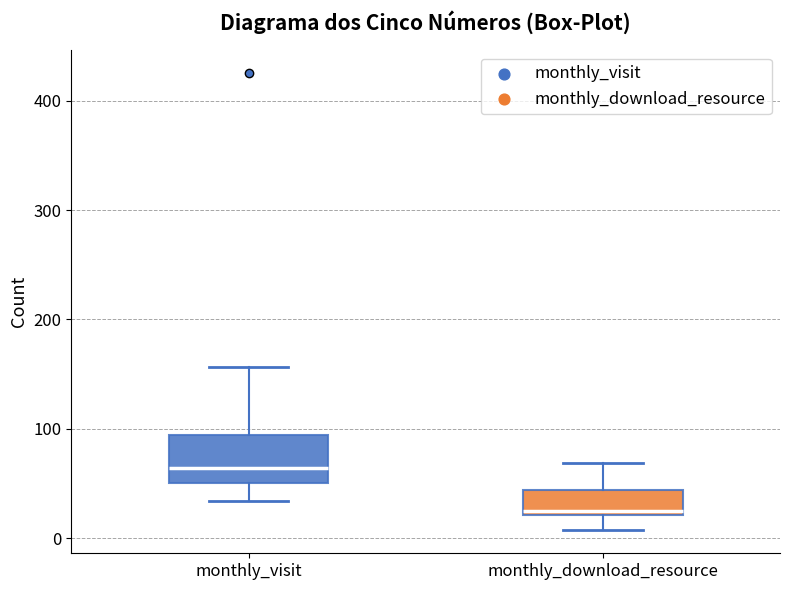

Reading left to right, read every box against the y-axis: the position of its median line, the range the box covers, and the ends of its whiskers. The values are not printed on the chart, so give them approximately, as read against the axis.

monthly_visit: median 60, box 50 to 90, whiskers 30 to 160
monthly_download_resource: median 30, box 20 to 40, whiskers 10 to 70